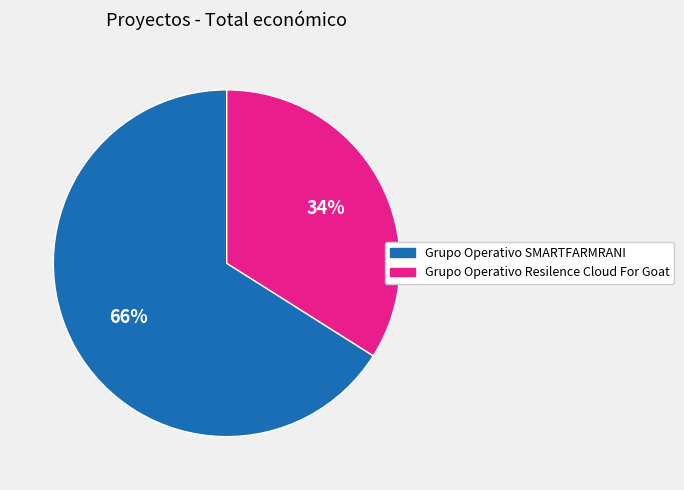

Rank the categories by value from lowest to highest.

Grupo Operativo Resilence Cloud For Goat, Grupo Operativo SMARTFARMRANI